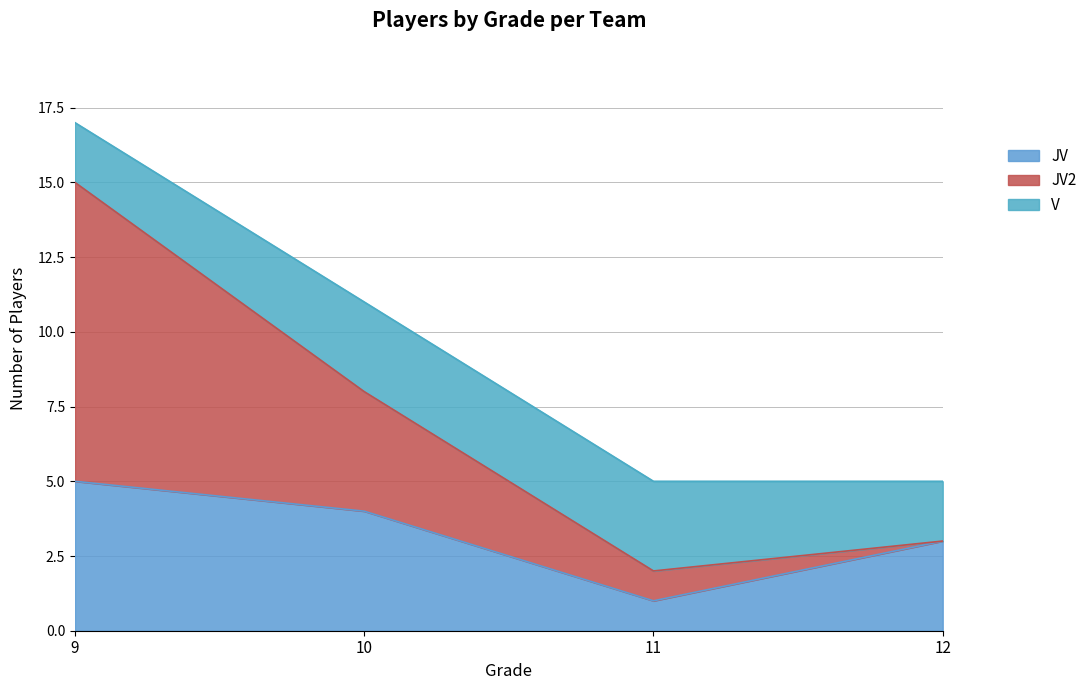

True or false: JV has more than 0 interior local peaks.

False